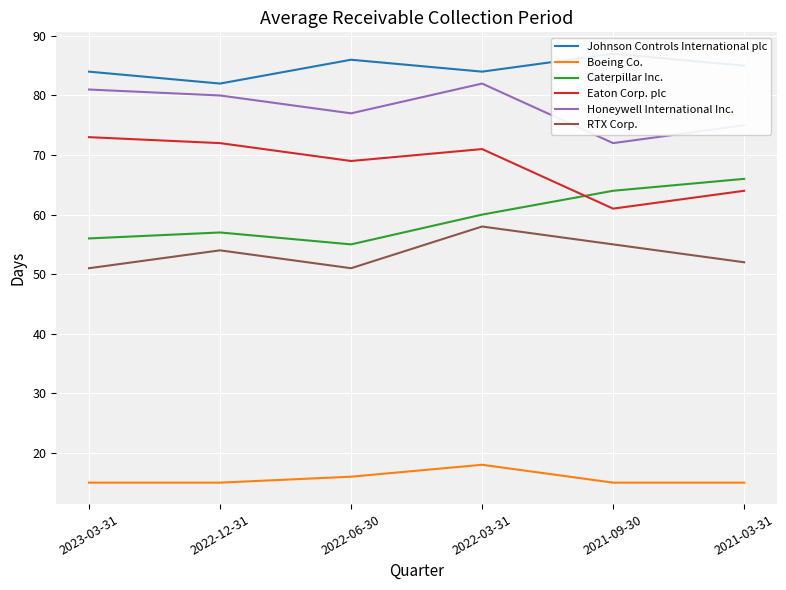

How many series are shown in this chart?

6